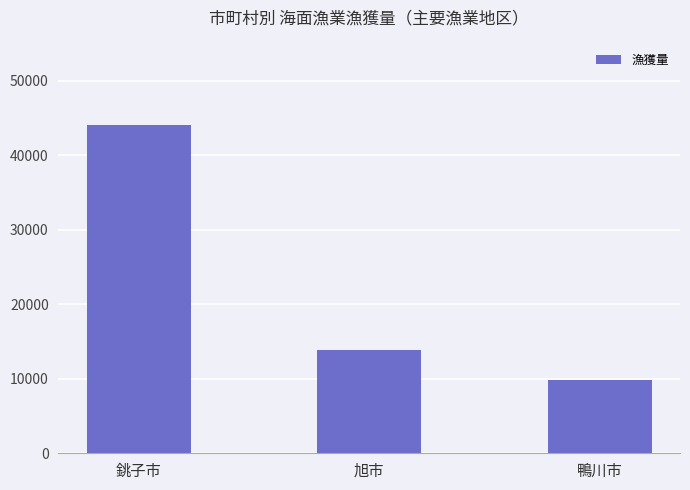

What is the sum of all values?

67716